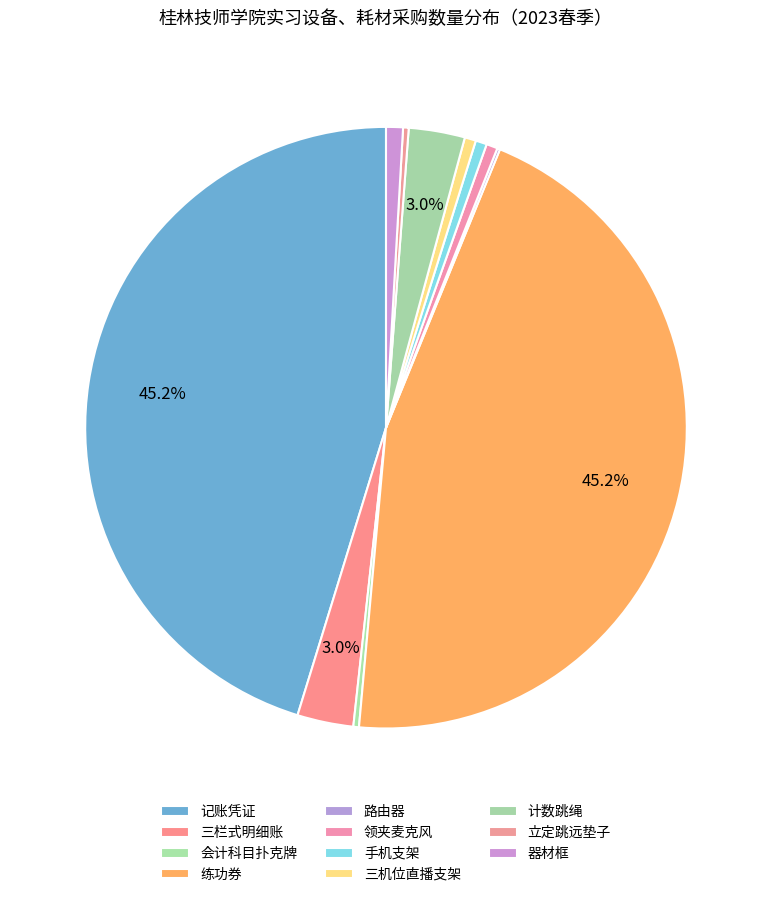

What is the largest slice in the pie chart?

记账凭证